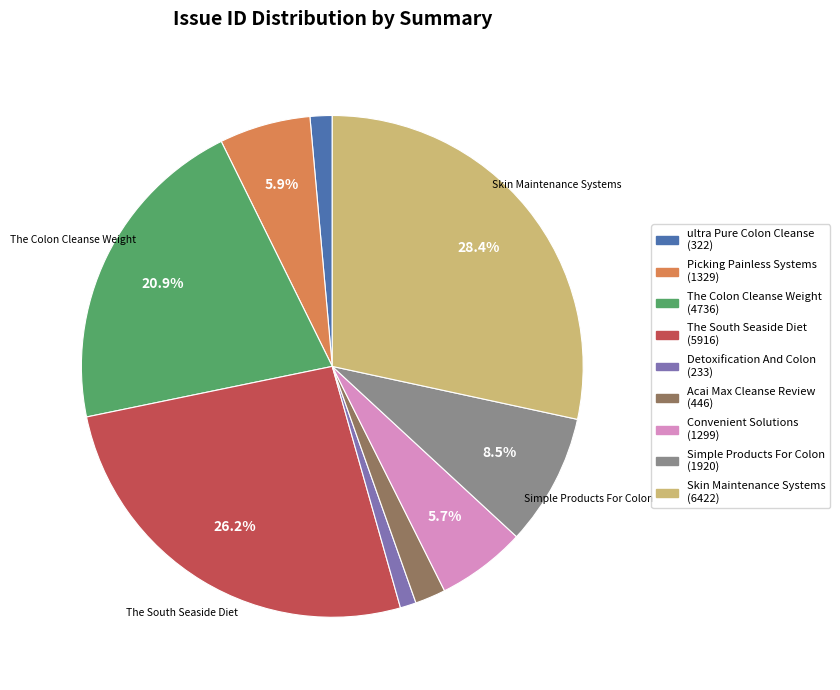

To the nearest percent, what is the difference between the largest and smallest slice percentages?

27%